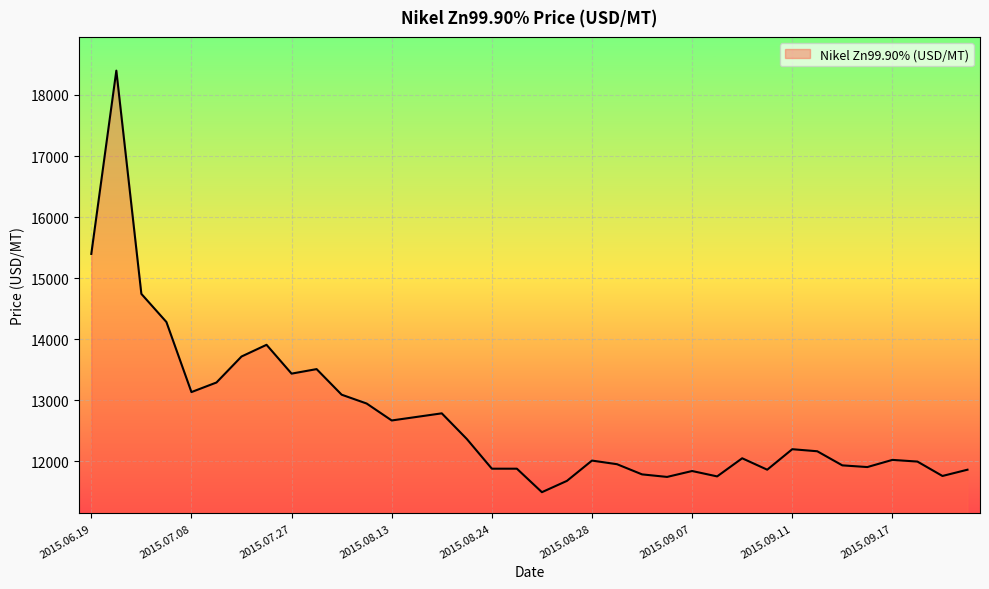

What is the minimum value shown in the chart?

11495.5